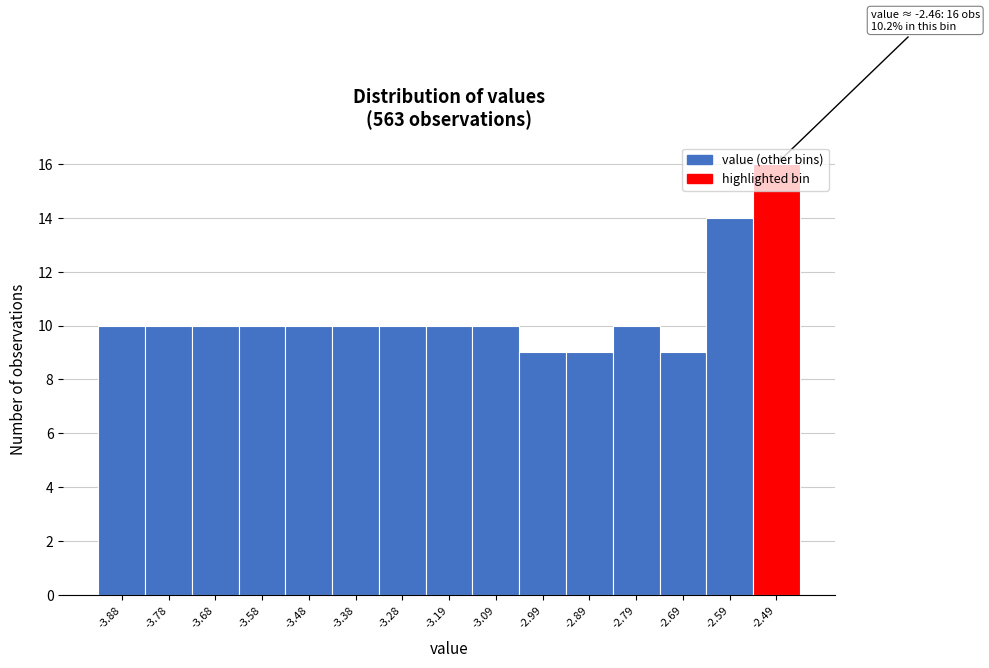

Which range on the x-axis has the tallest bar?

-2.54 to -2.44